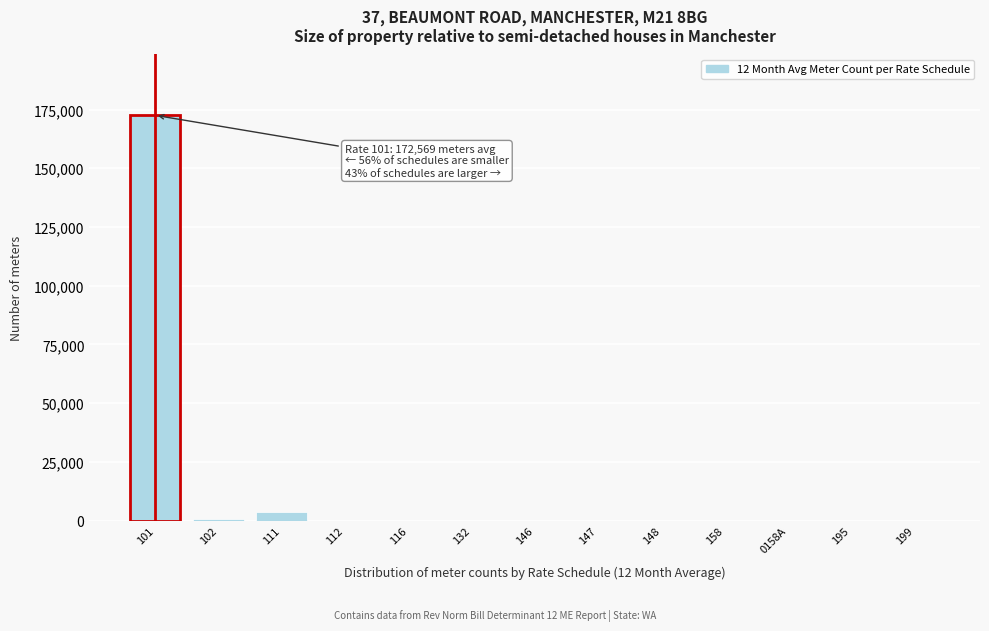

What is the greatest value displayed?

172569.0